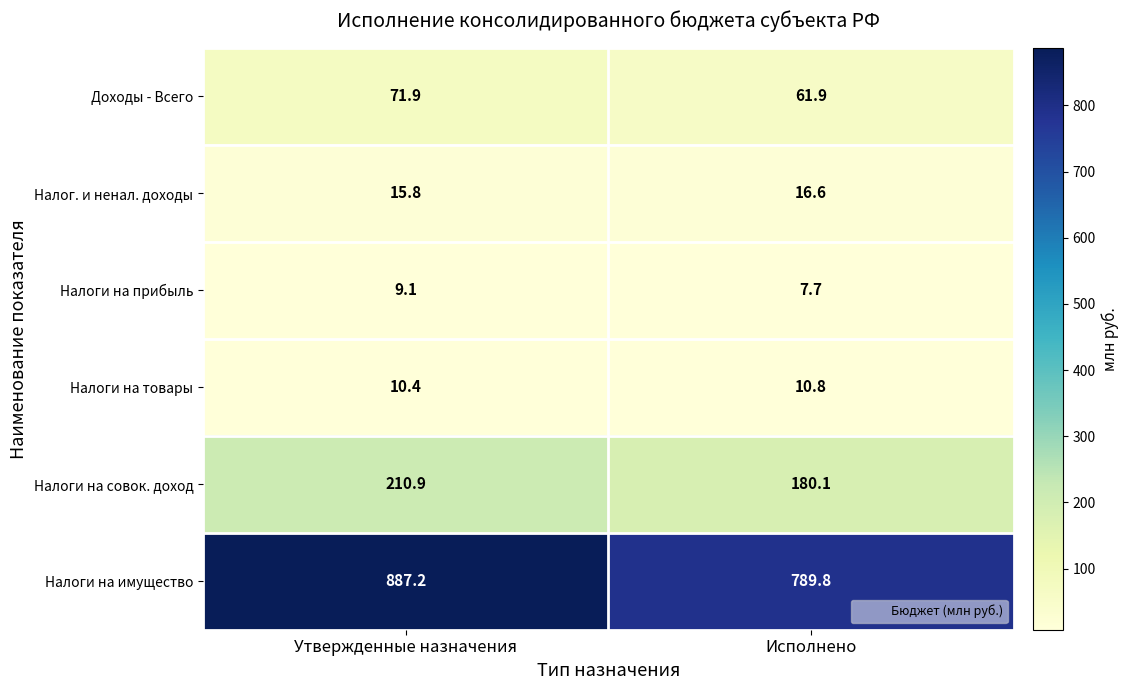

Where does the Доходы - Всего series first go above 71?

Утвержденные назначения